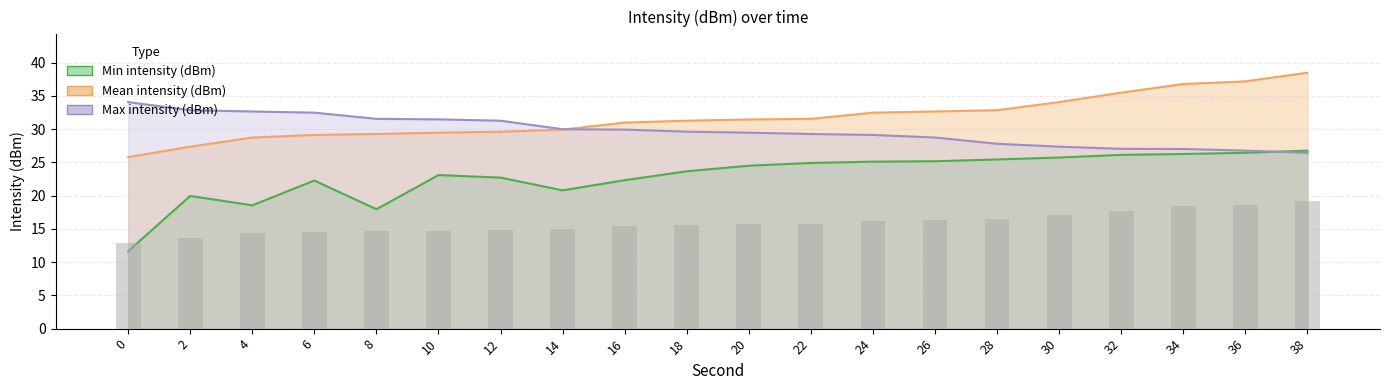

How many data points in Max intensity (dBm) are less than 29?

7